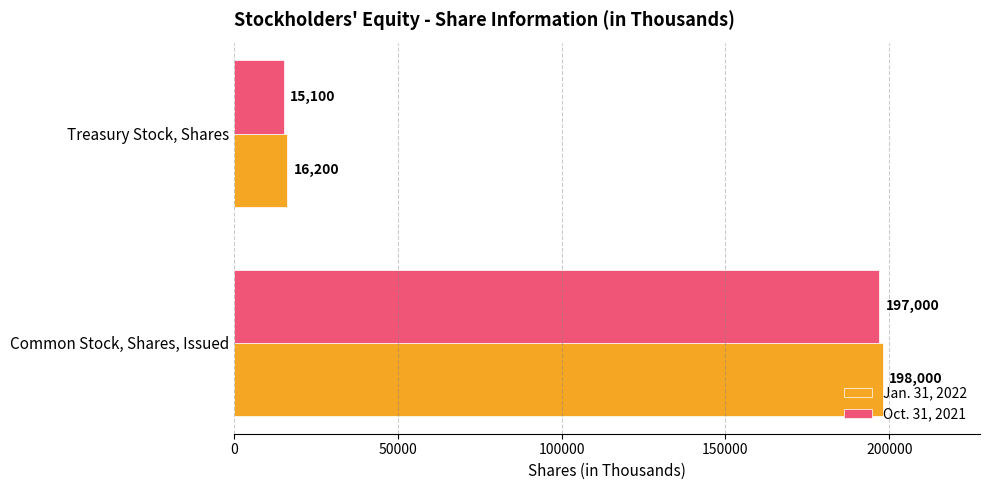

Which series changed the most between Common Stock, Shares, Issued and Treasury Stock, Shares?

Oct. 31, 2021